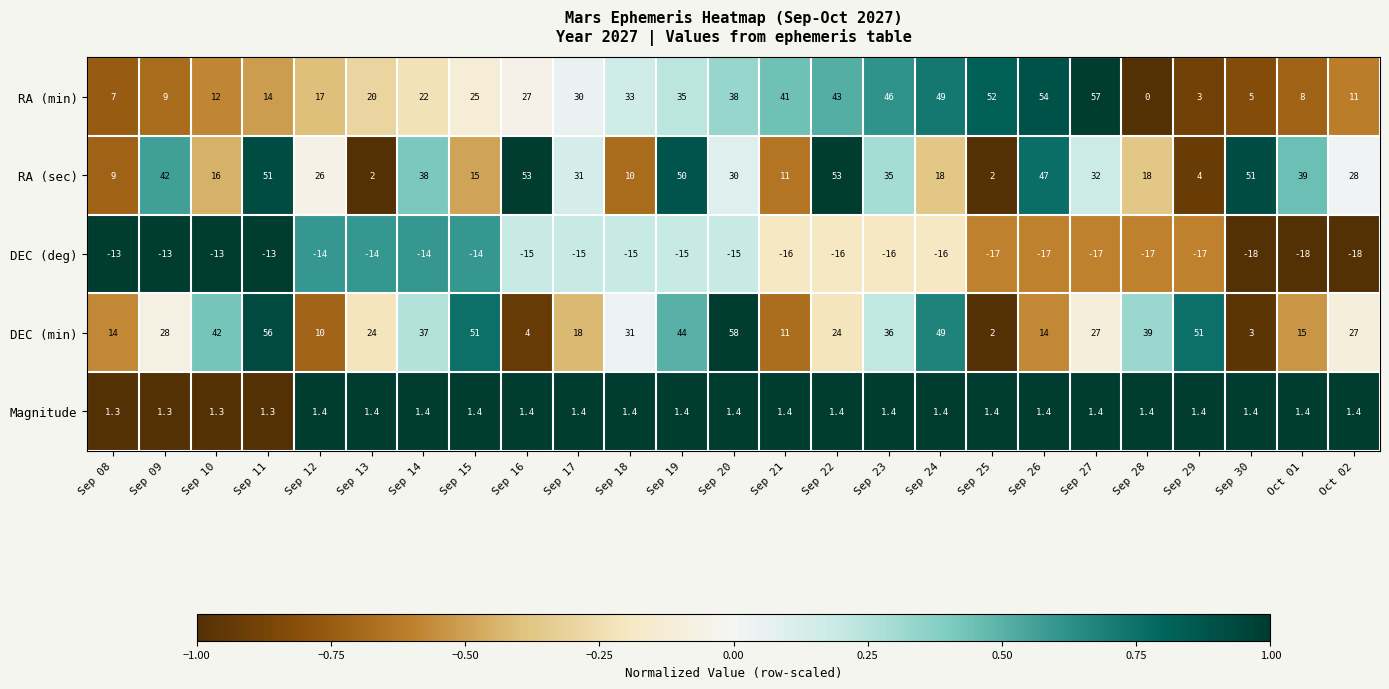

How many positive values does the RA (min) series have?

24